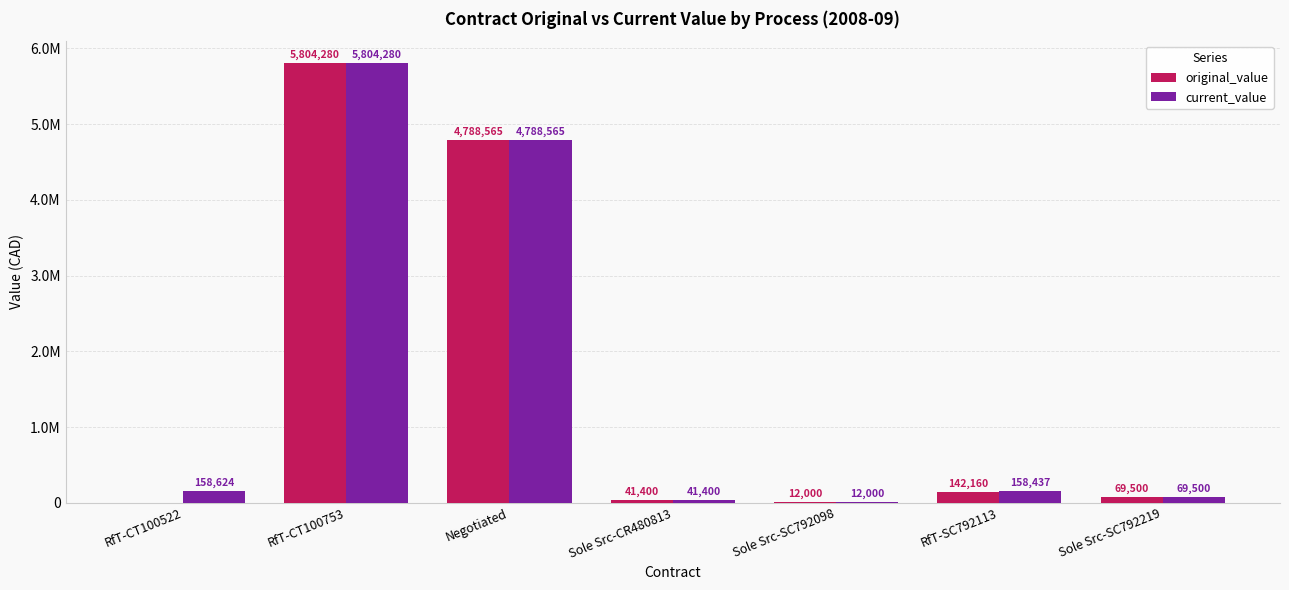

What is the label of the 6th bar from the left?

RfT-SC792113